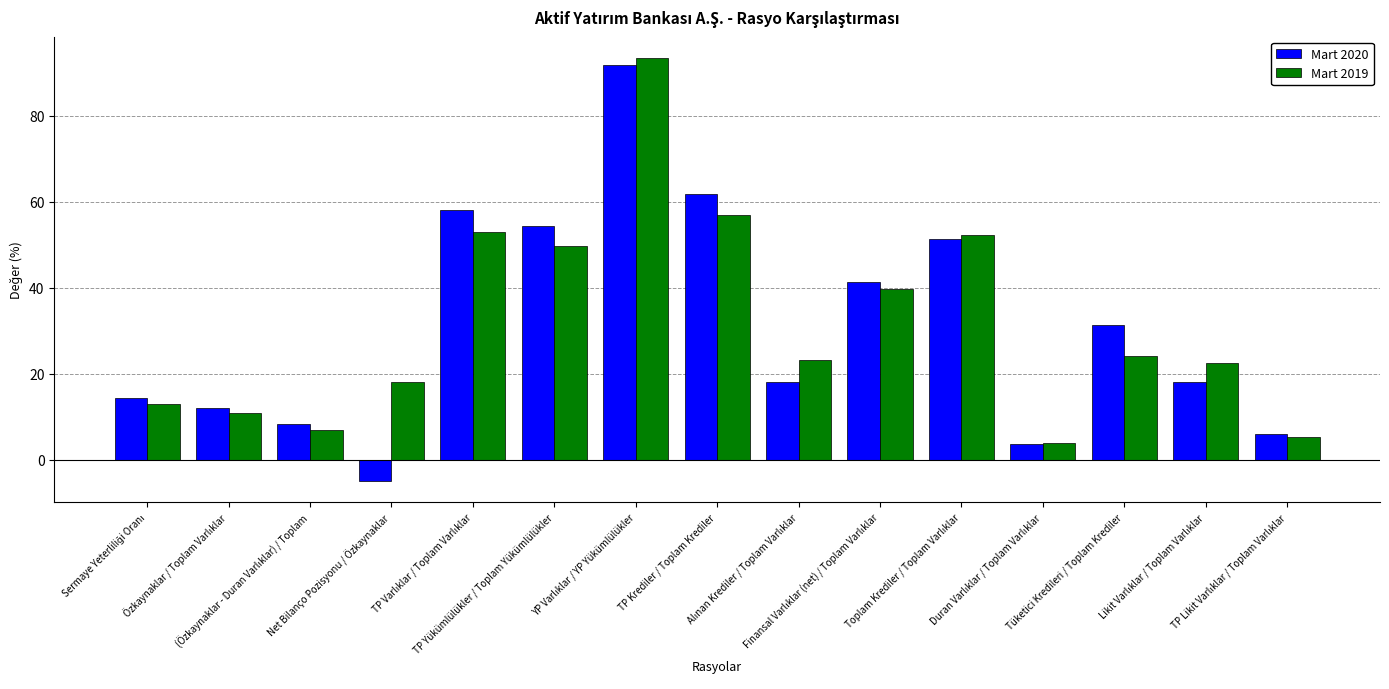

What is the minimum value for Mart 2019?

3.9